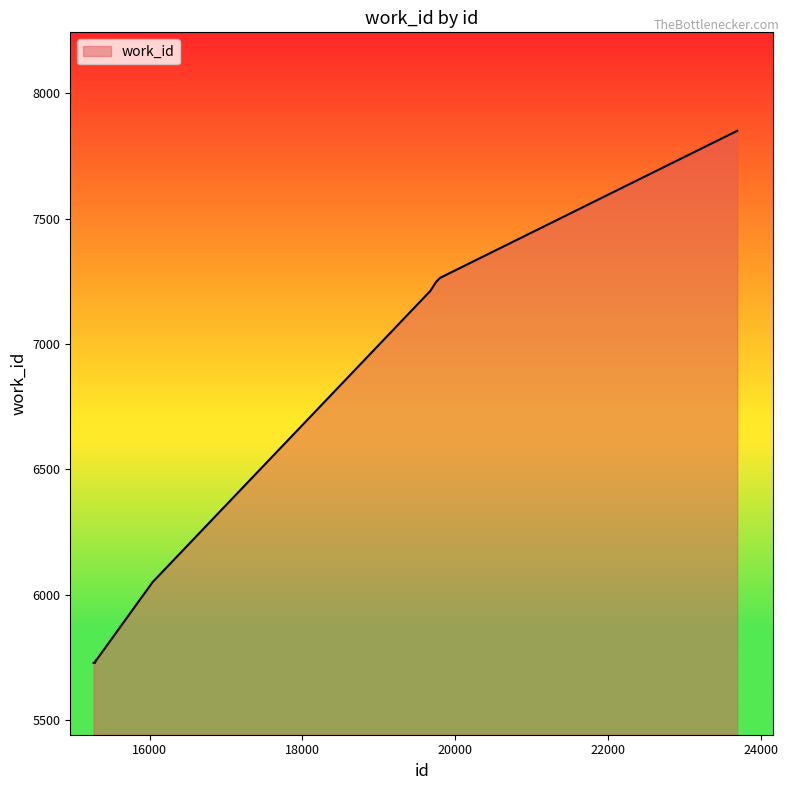

What is the minimum value shown in the chart?

5729